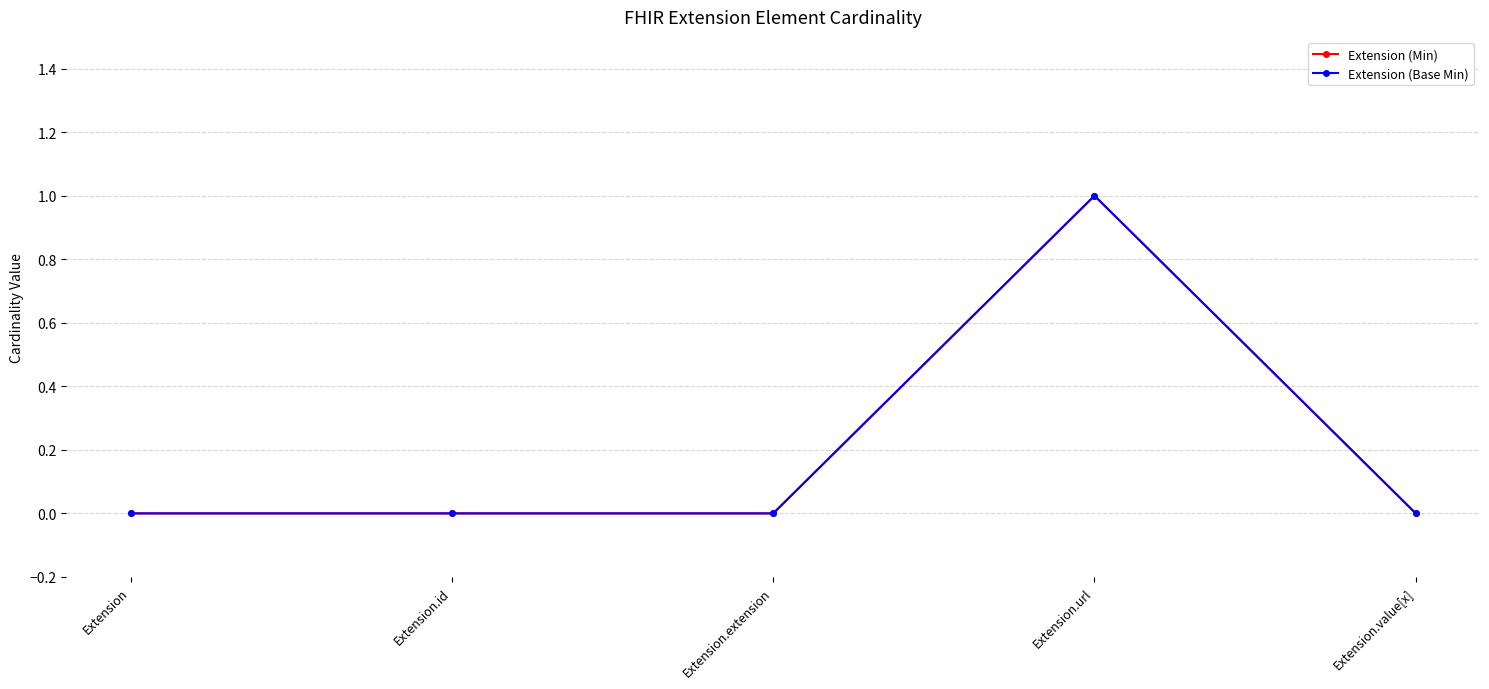

Is this an area chart (filled region under the line)?

No